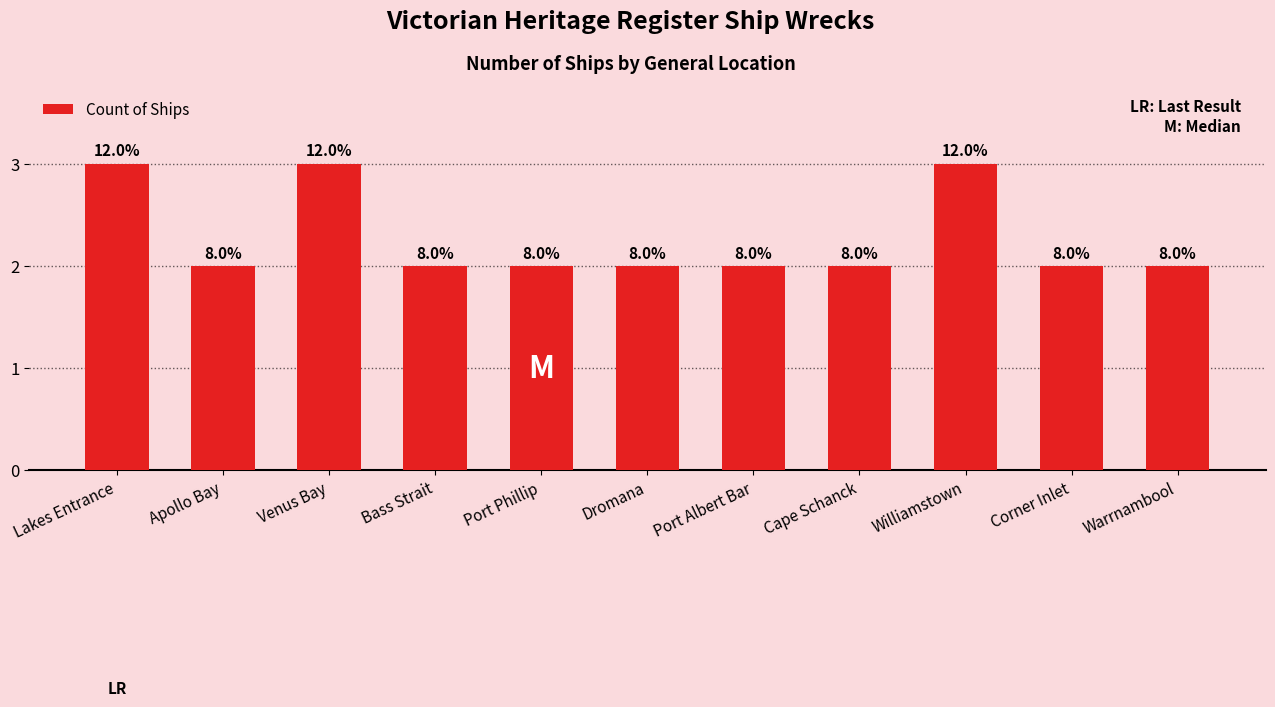

Which has a higher value, Bass Strait or Corner Inlet?

Bass Strait